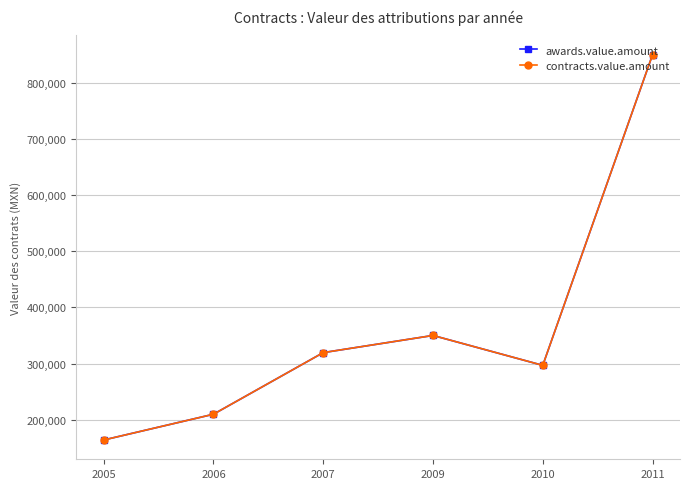

Is this an area chart (filled region under the line)?

No